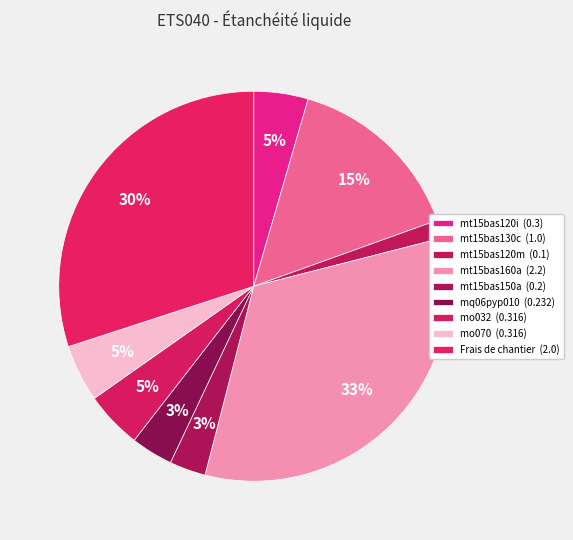

Combined, do mt15bas120m and mt15bas160a account for over 50%?

No